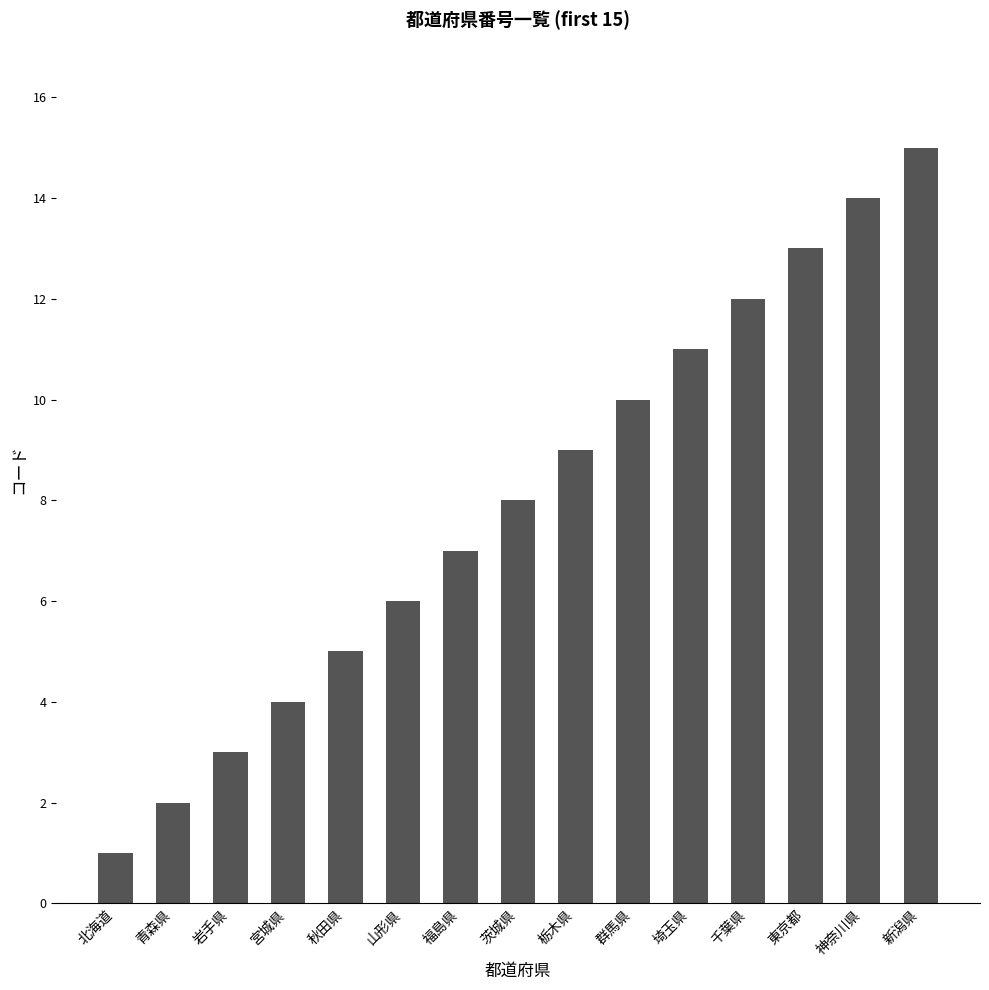

How many bars are there in total?

15